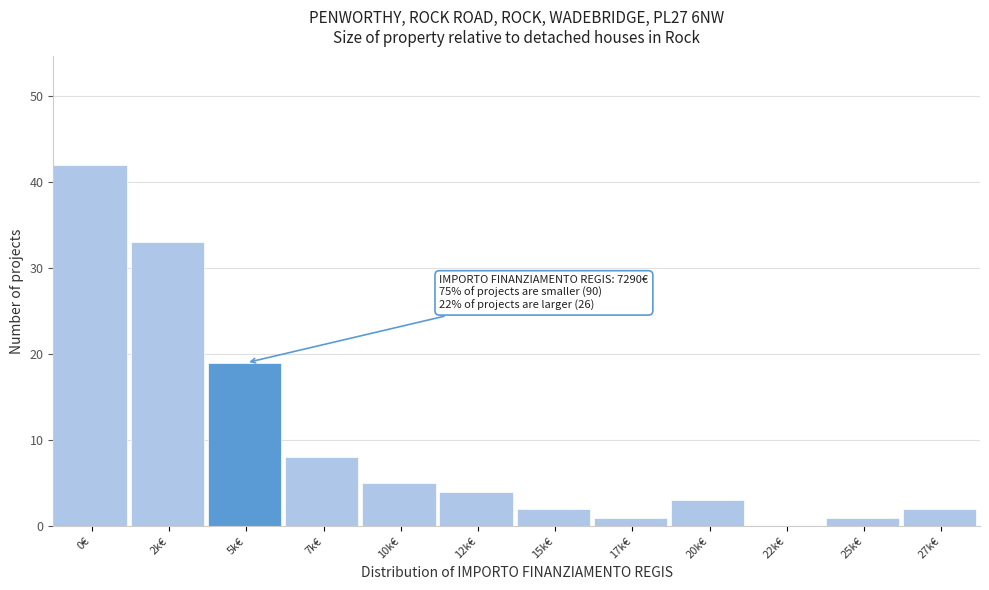

Reading right to left, extract all data points from this chart.

27k€=2	25k€=1	22k€=0	20k€=3	17k€=1	15k€=2	12k€=4	10k€=5	7k€=8	5k€=19	2k€=33	0€=42